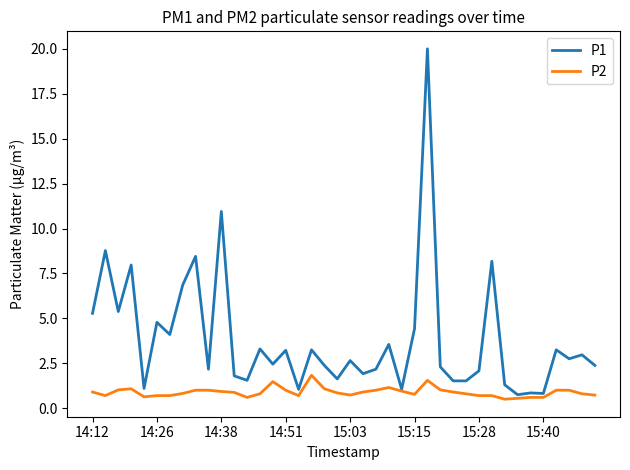

Which series has the largest total across all categories?

P1